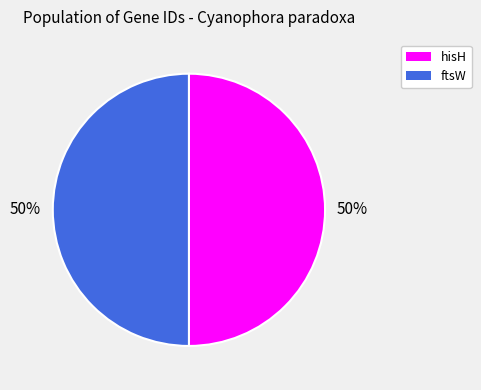

What is the ratio of the value at hisH to the value at ftsW?

1.0